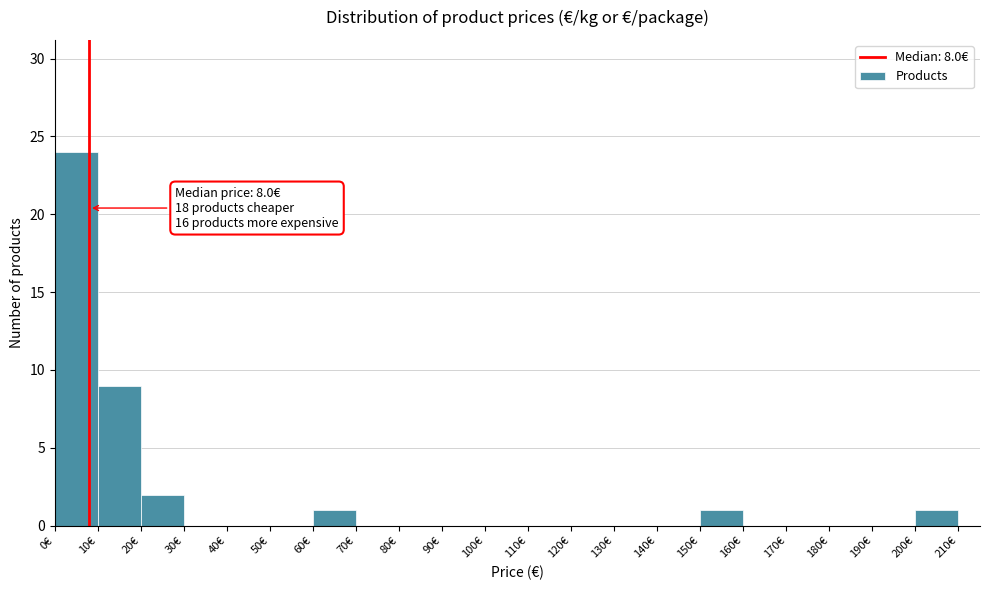

Which range on the x-axis has the tallest bar?

0 to 10